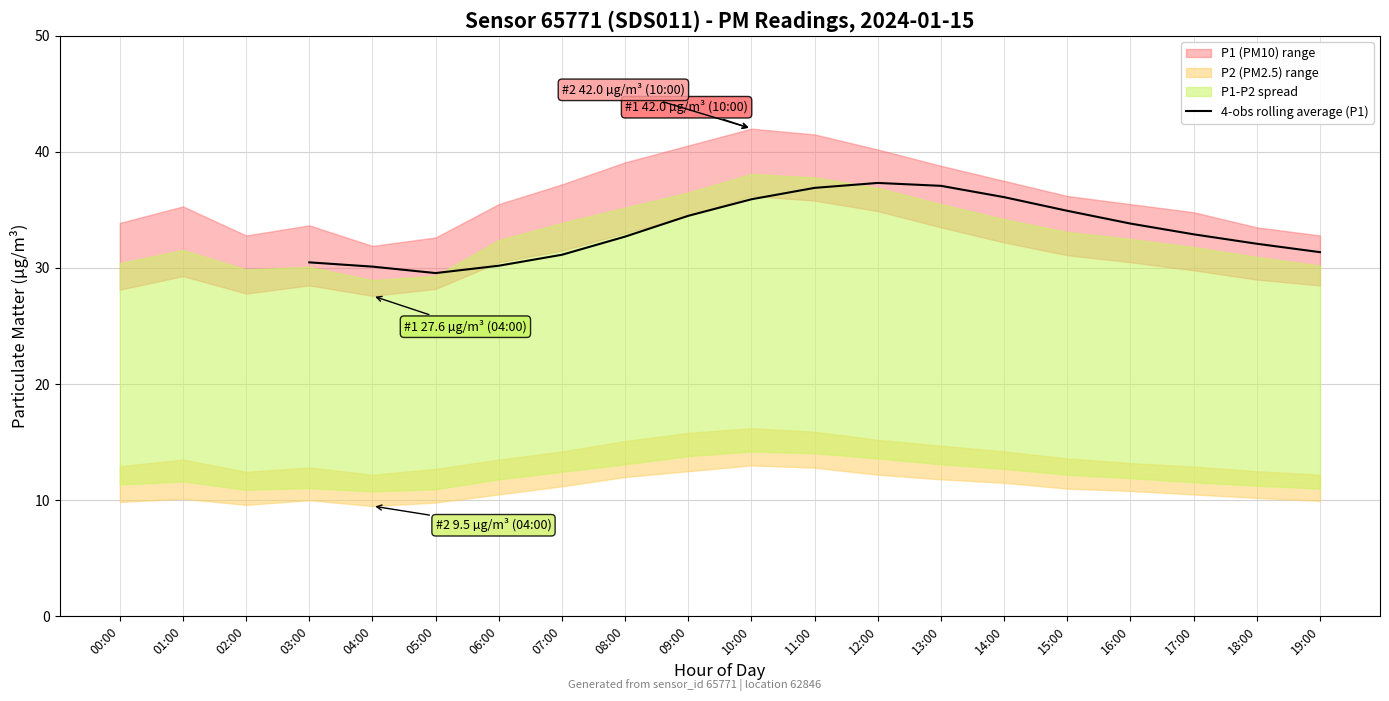

What is the label of the 12th point from the left?

11:00